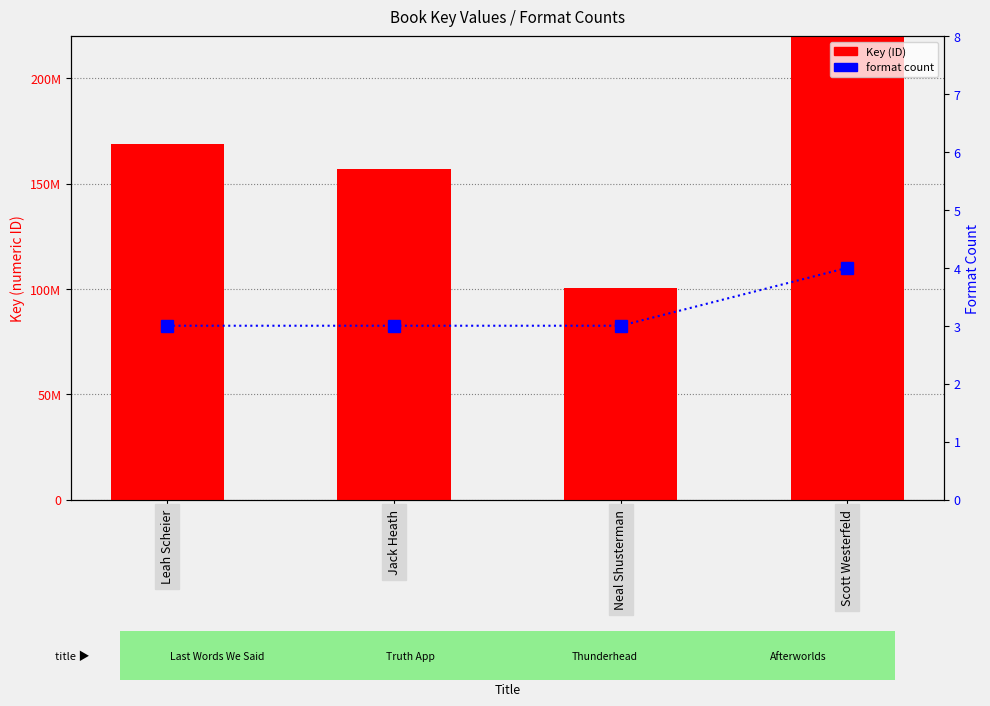

At which label is format count closest to 3?

Leah Scheier